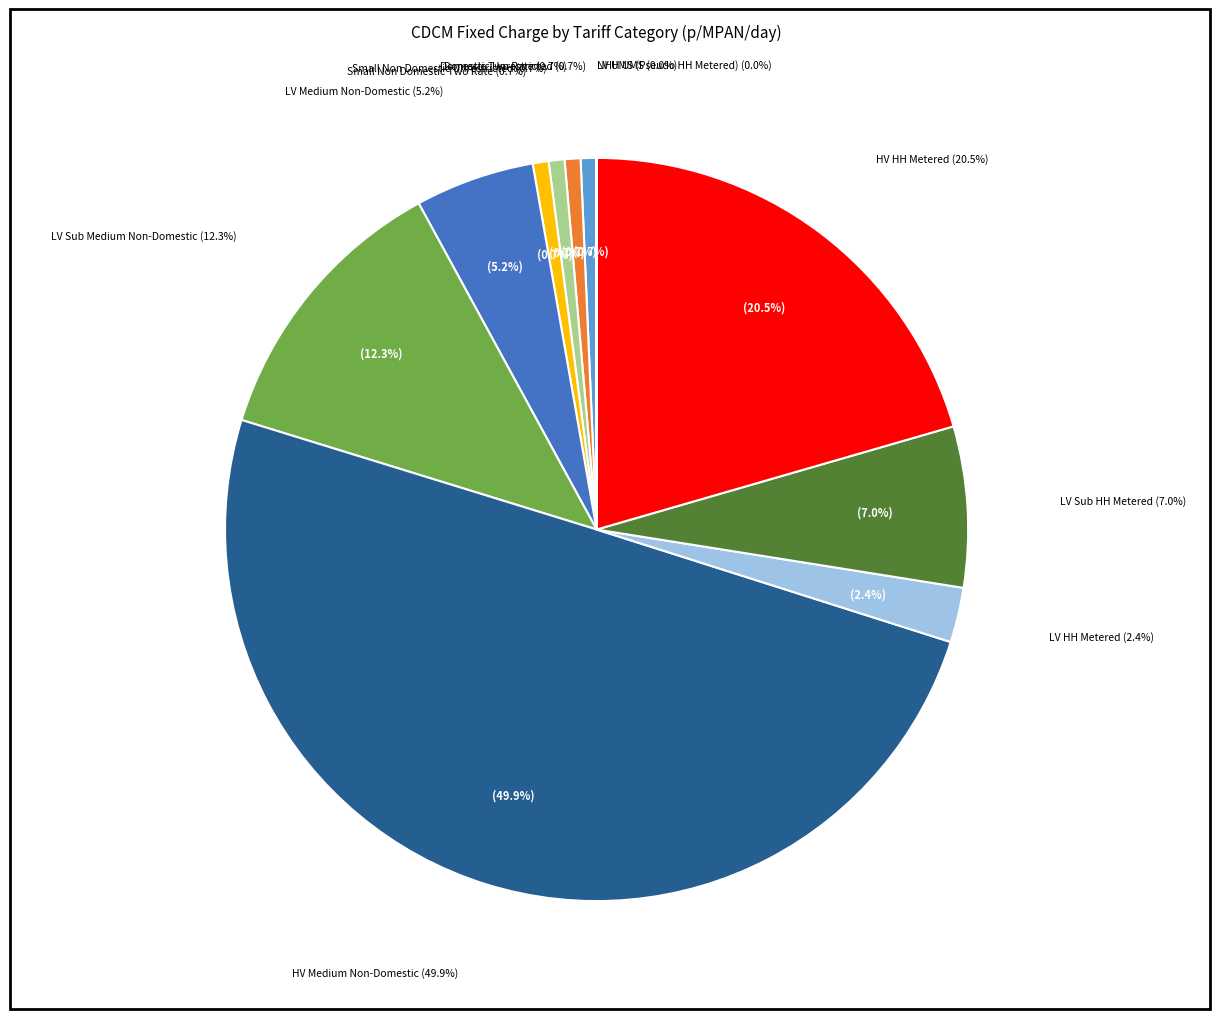

What is the change in value from Small Non Domestic Two Rate to LV Sub Medium Non-Domestic?

+55.9